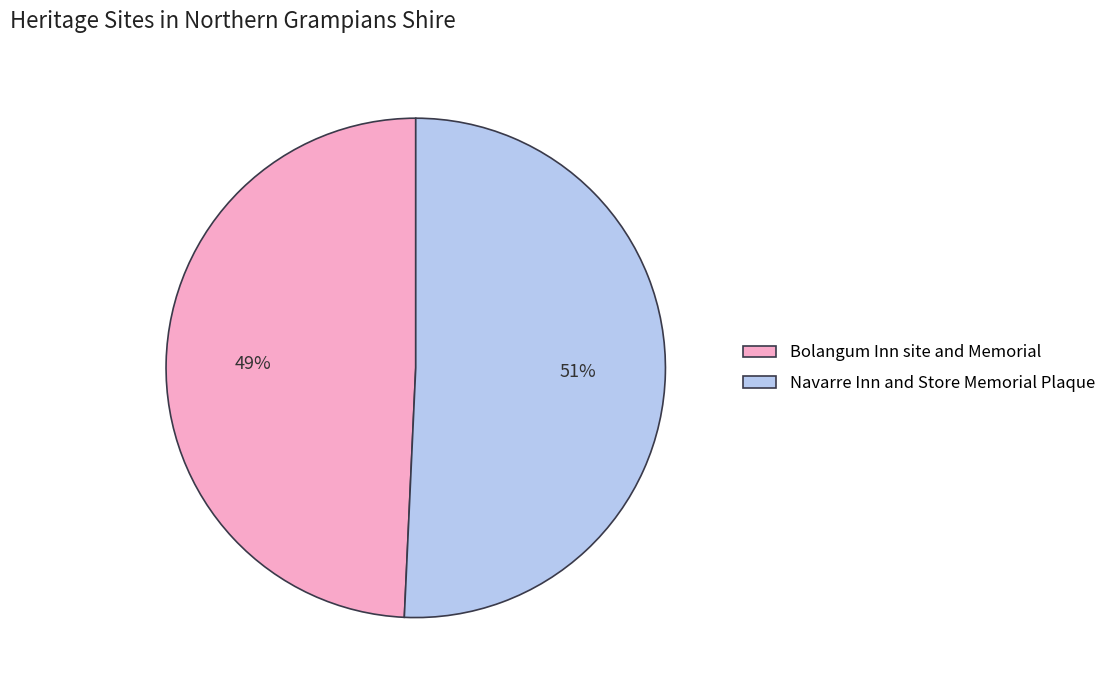

Does Navarre Inn and Store Memorial Plaque account for over 50% of the chart?

Yes